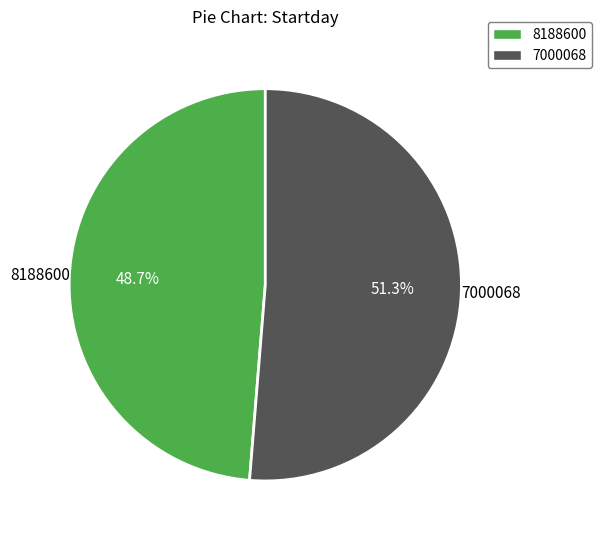

Does 8188600 represent more than half of the total?

No